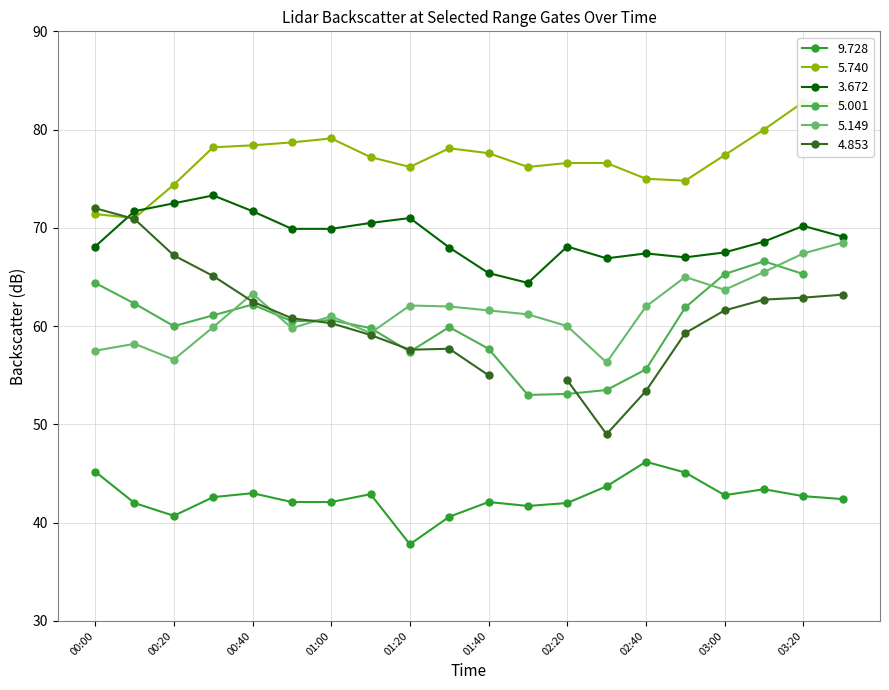

Where is the first local minimum for 3.672?

2019/04/11 01:50